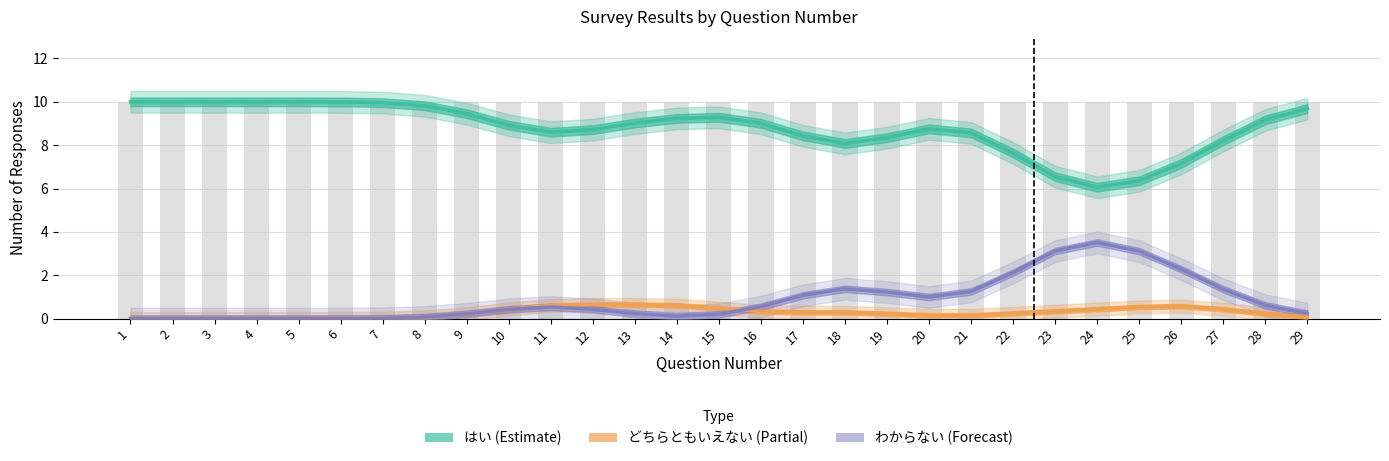

Is it true that いいえ equals 0 at 7?

False